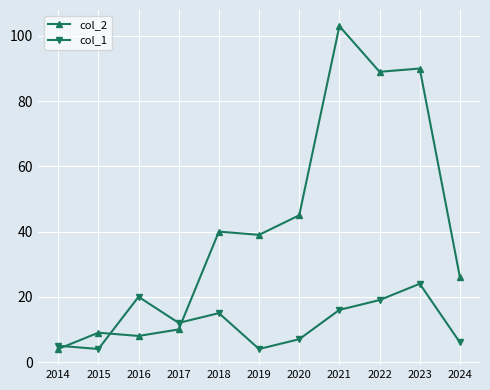

At which label does col_2 first exceed 39?

2018